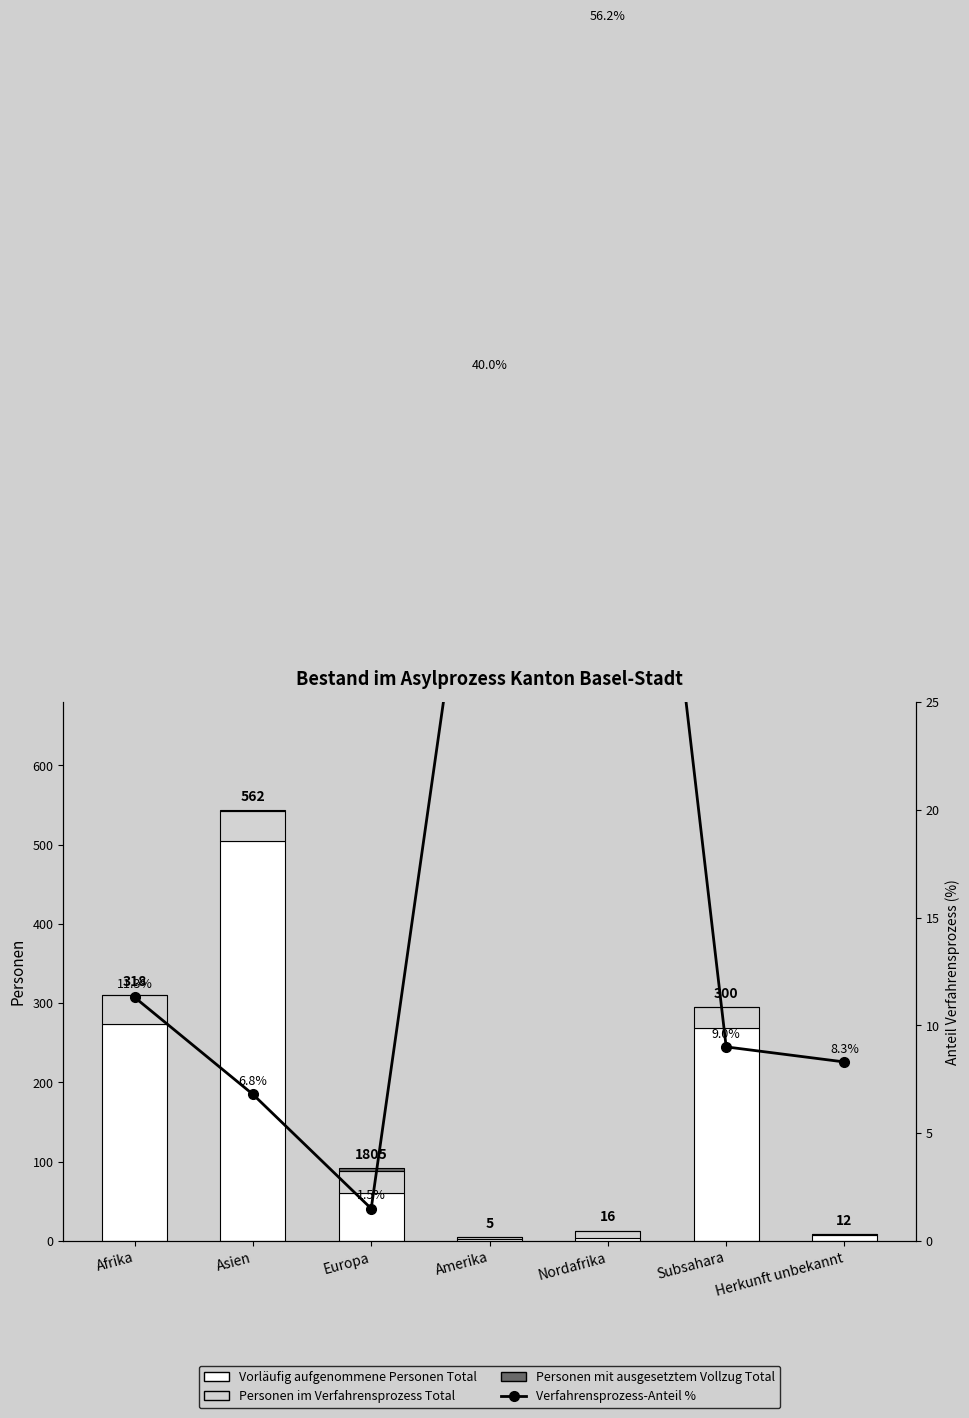

What is the sum of all Personen im Verfahrensprozess Total values?

140.0